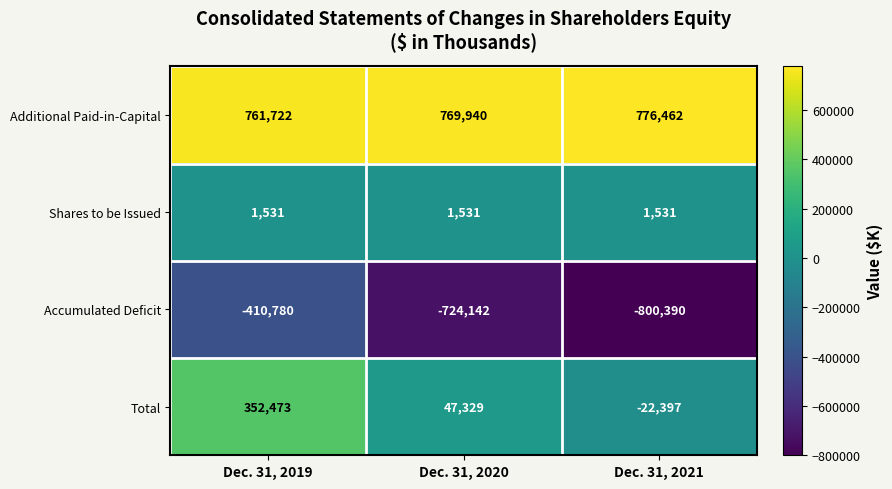

Count the Accumulated Deficit values in the range -800390 to -410780.

3